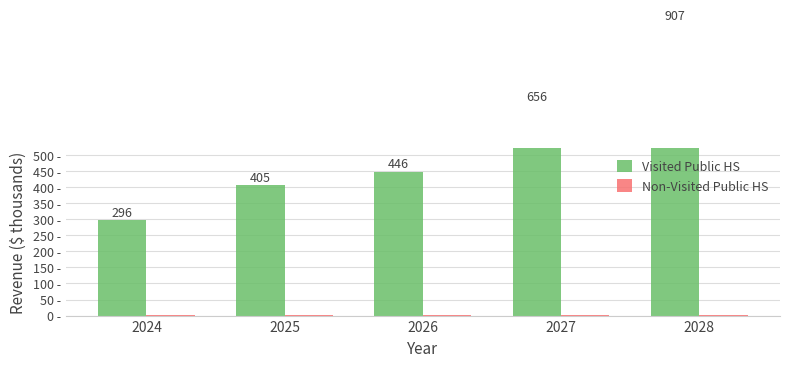

At which category is the sum across all series the highest?

2028